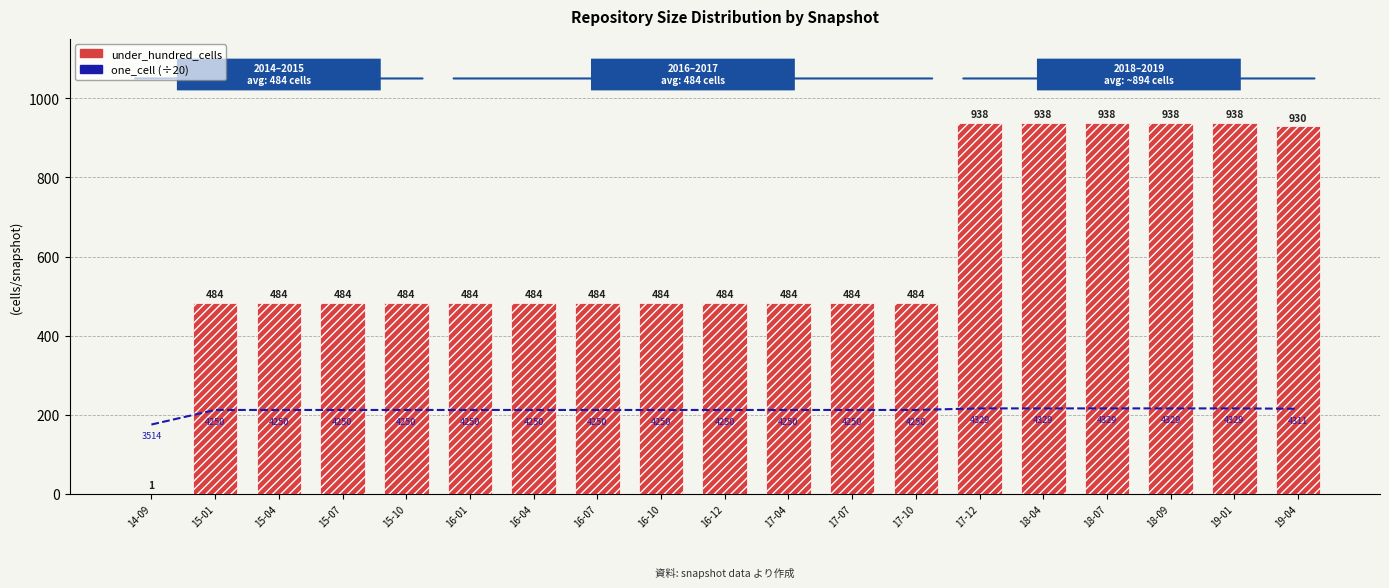

At which category is the sum across all series the highest?

17-12